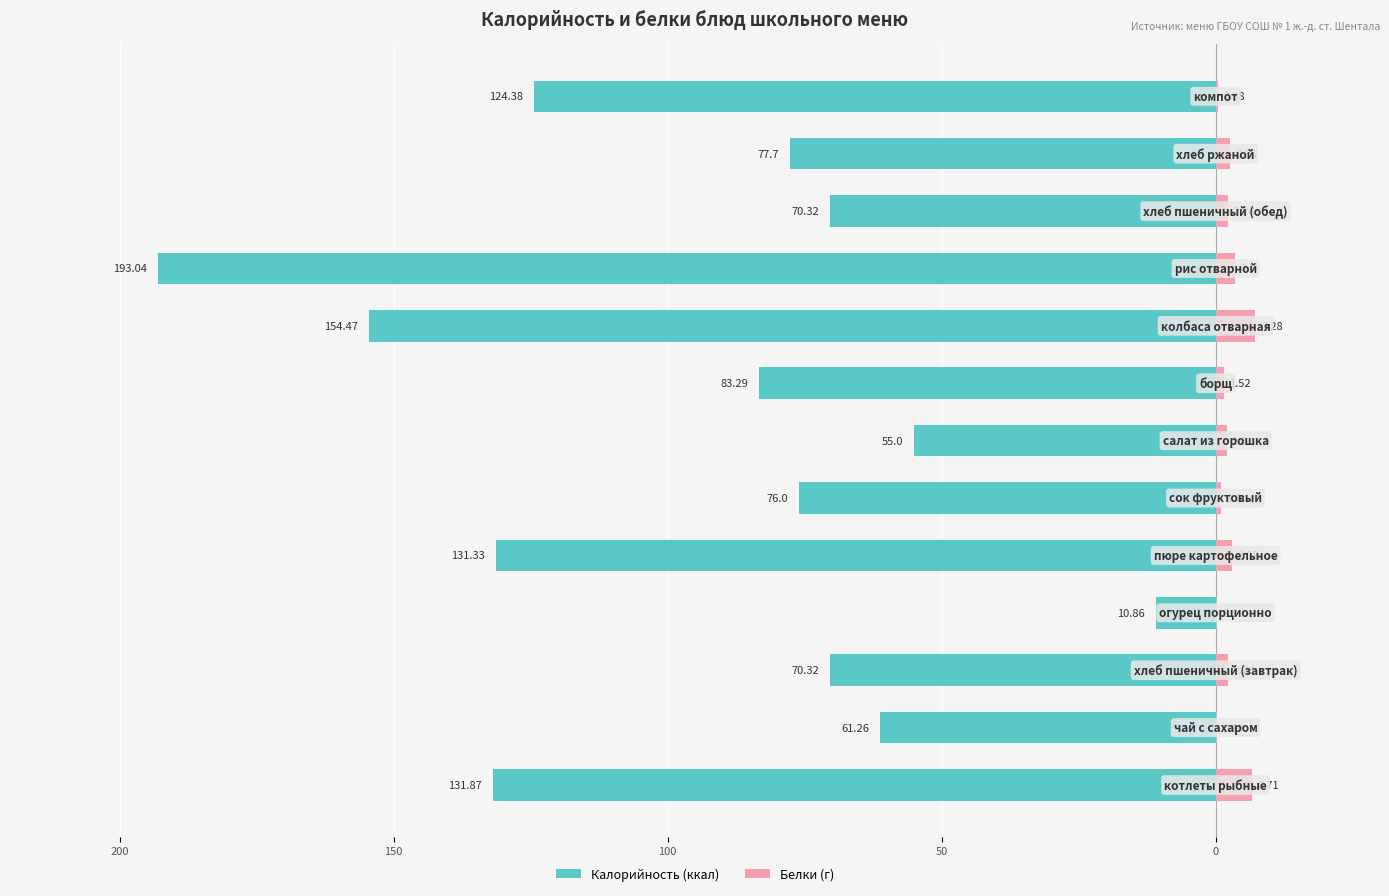

How many groups of bars are there?

13